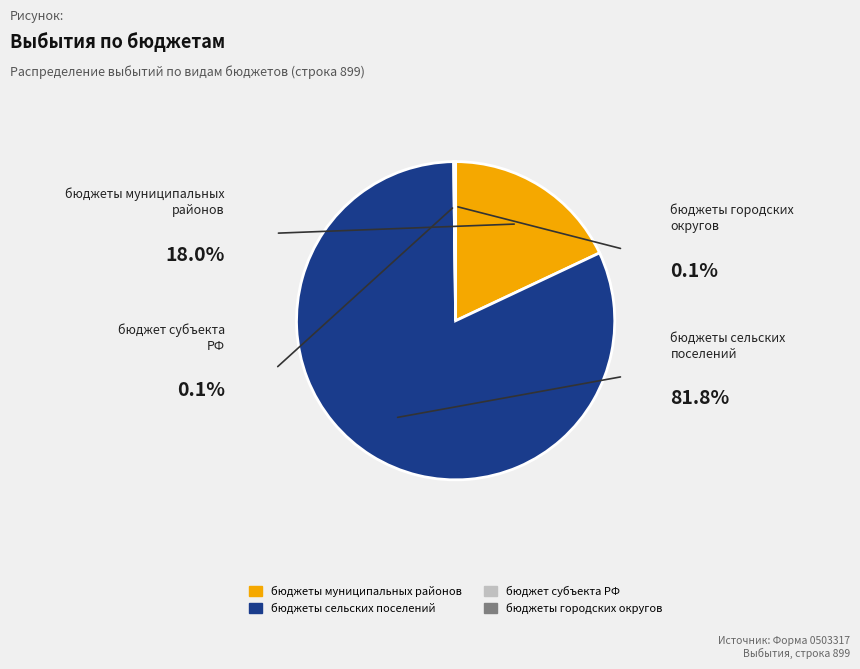

Does any single category account for the majority?

Yes